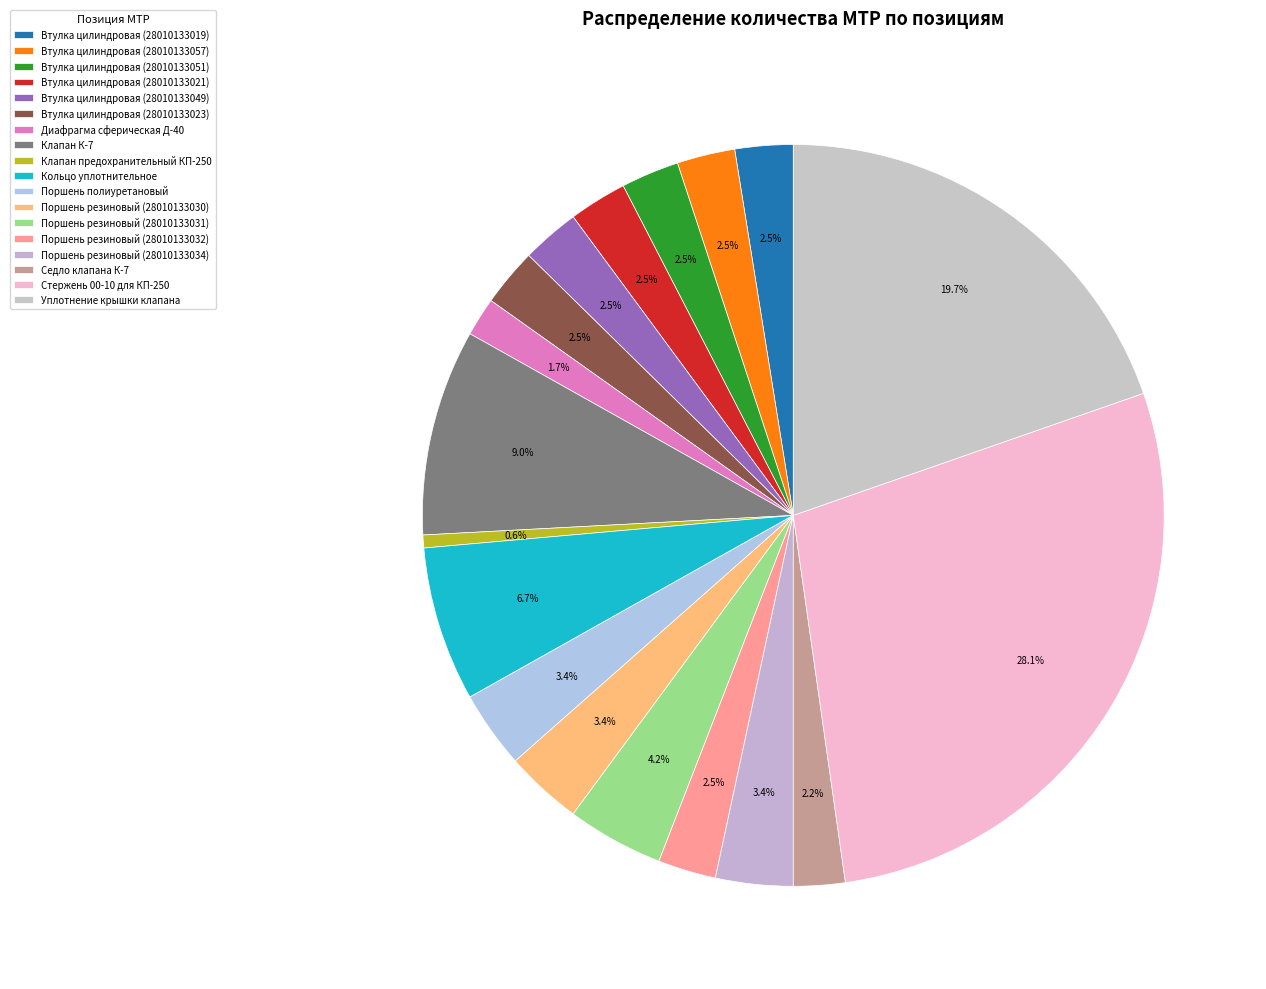

Is Втулка цилиндровая (28010133049) the majority of the pie?

No